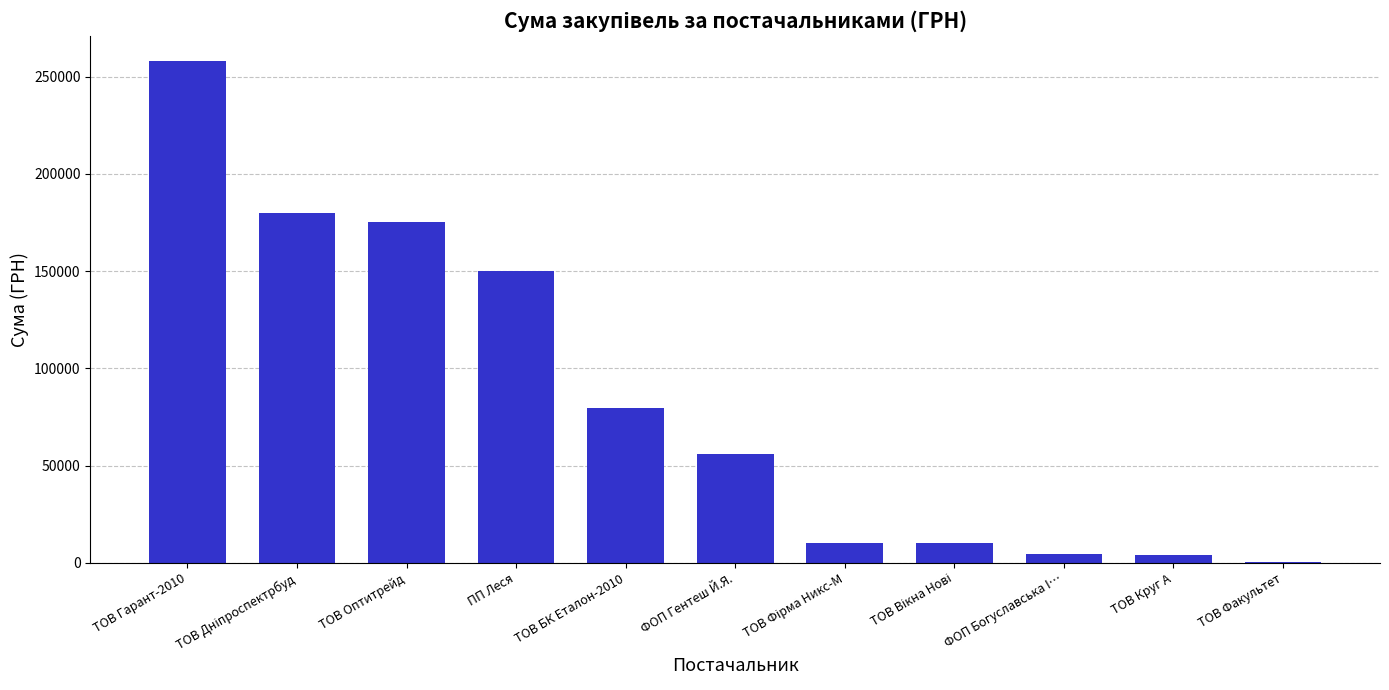

True or false: the data shows 456936.8 at ТОВ Гарант-2010.

False